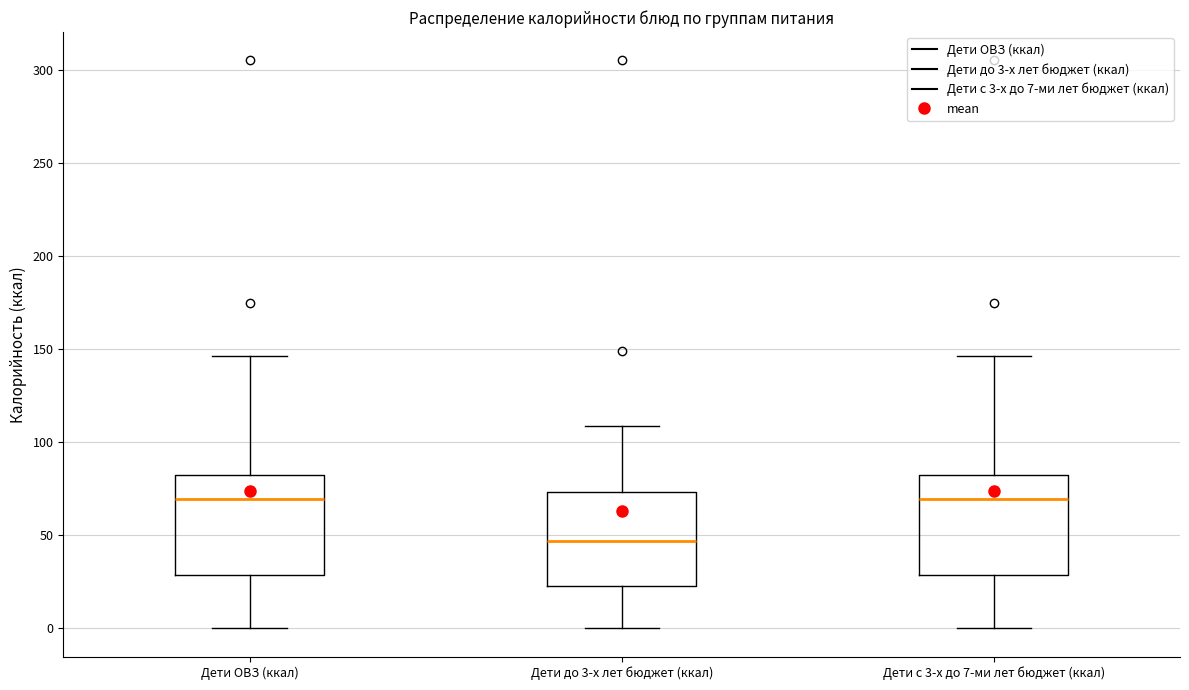

Reading left to right, transcribe this box plot: for each box, give where its median line is, the range the box spans, and where its two whiskers end, as read against the y-axis. The values are not printed on the chart, so give them approximately, as read against the axis.

Дети ОВЗ (ккал): median 70, box 30 to 80, whiskers 0 to 145
Дети до 3-х лет бюджет (ккал): median 45, box 25 to 75, whiskers 0 to 110
Дети с 3-х до 7-ми лет бюджет (ккал): median 70, box 30 to 80, whiskers 0 to 145